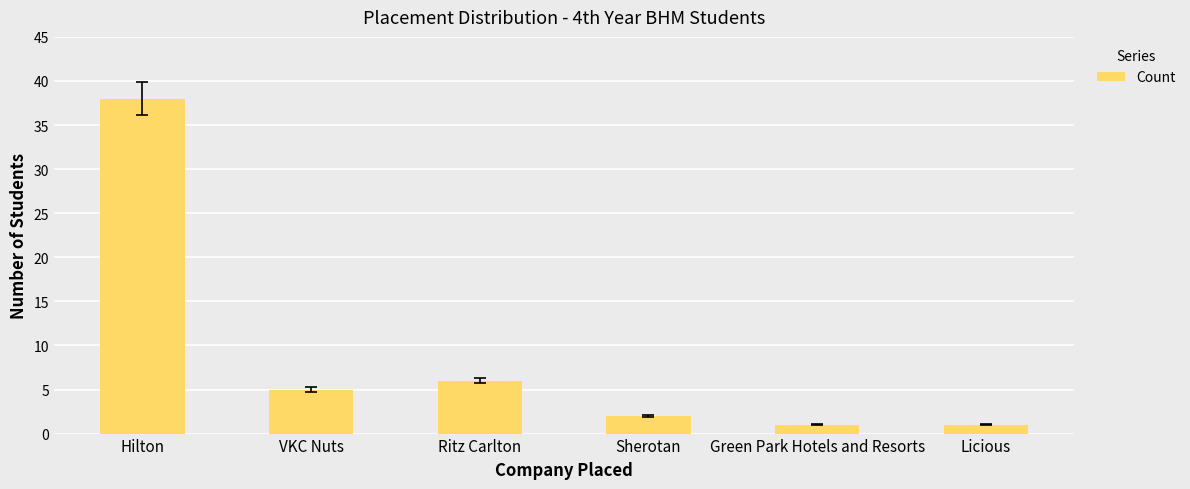

Is it true that the value at Sherotan is 2?

True